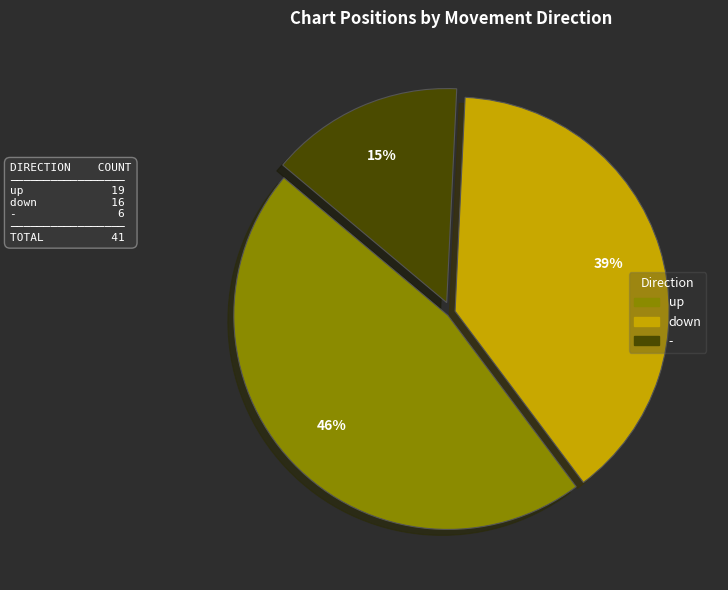

To the nearest percent, what is the average slice percentage?

33%